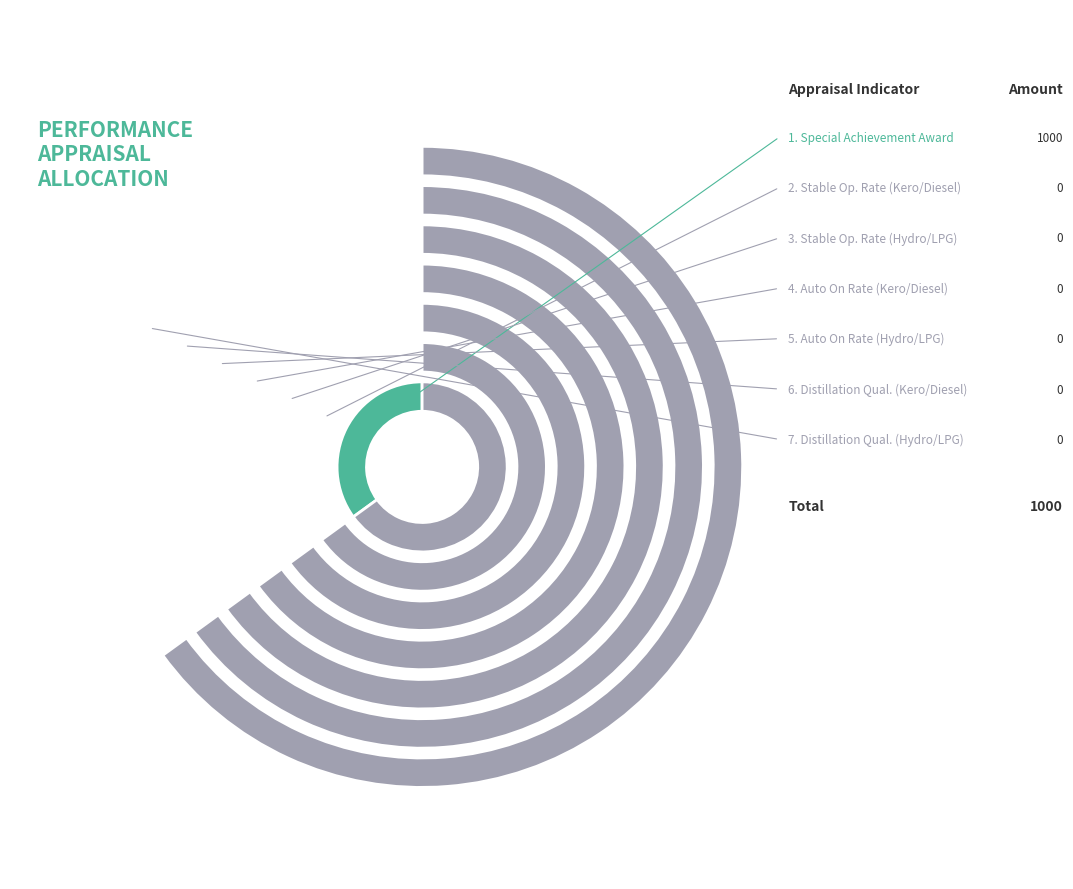

Which category has the smallest portion of the pie?

Stable operation rate (Kerosene/Diesel)